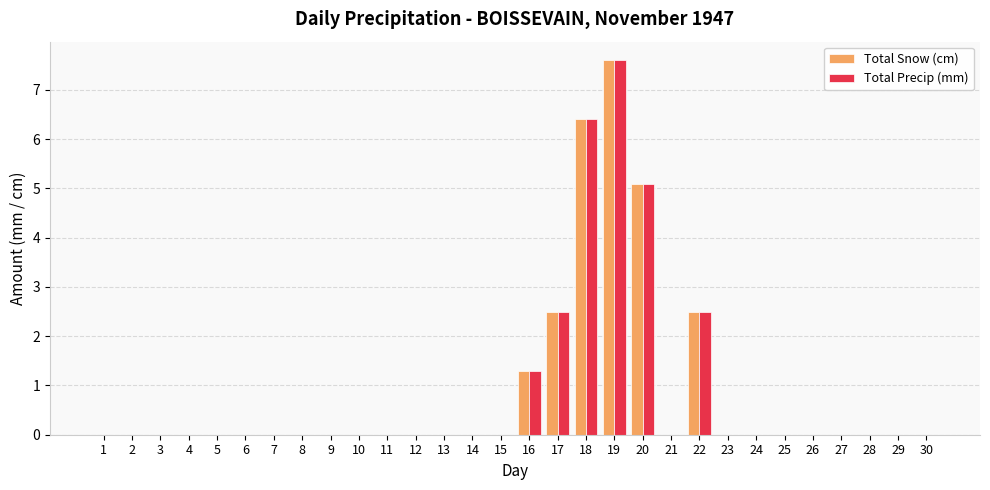

Does the chart contain stacked bars?

No